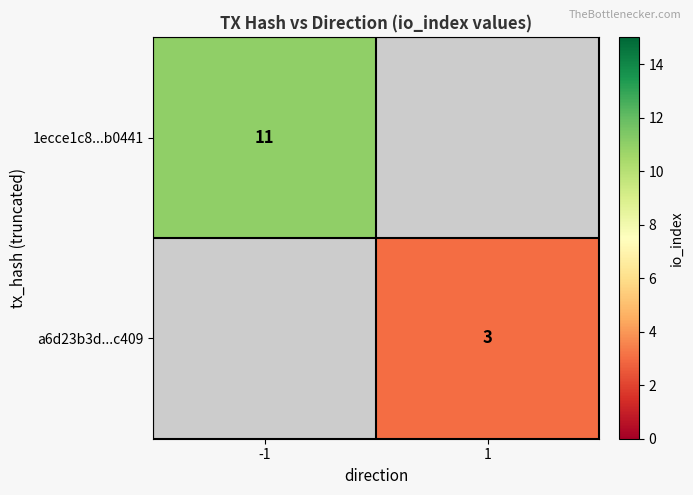

Is it true that a6d23b3d...c409 equals 1 at 1?

False